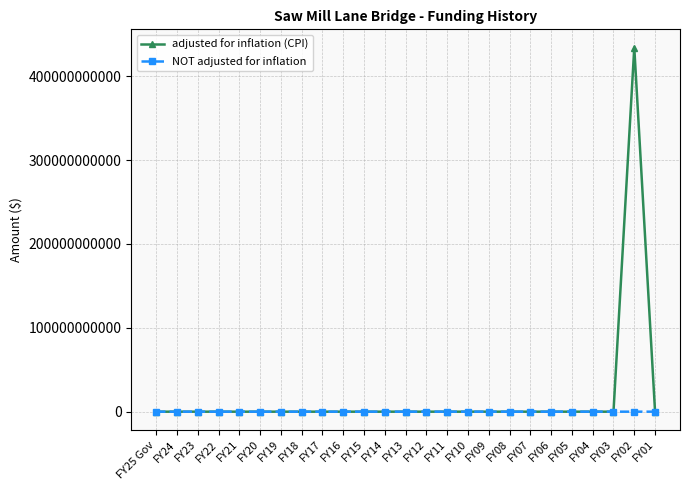

Which series has the widest spread of values?

adjusted for inflation (CPI)